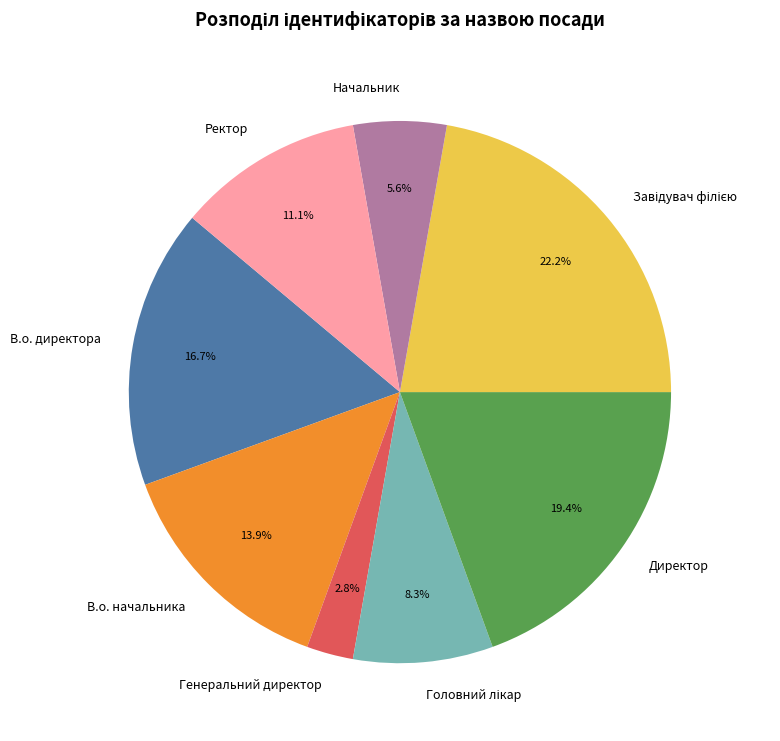

Is Начальник the majority of the pie?

No